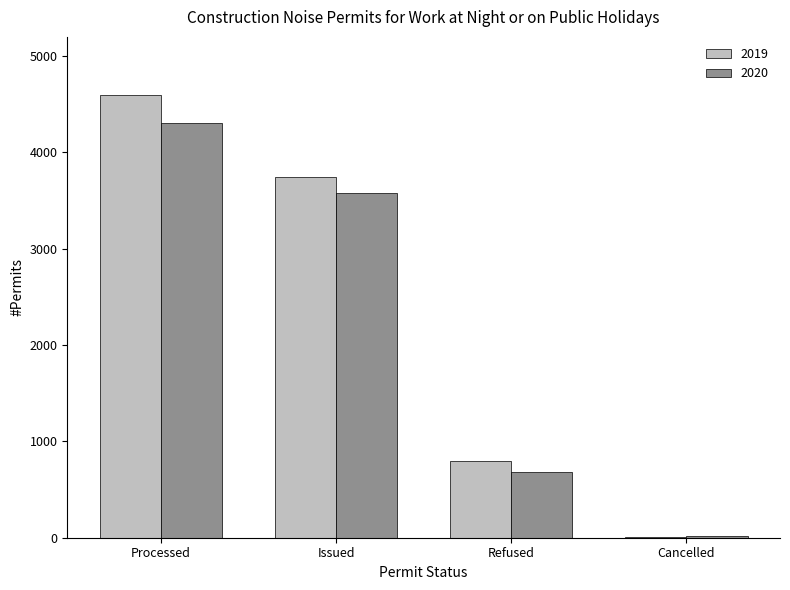

What is the total value across all series at Refused?

1485